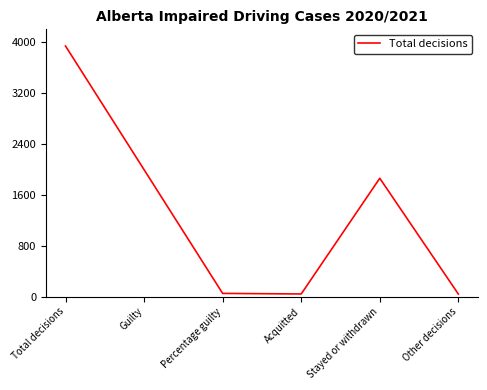

What position from the left is Other decisions?

6